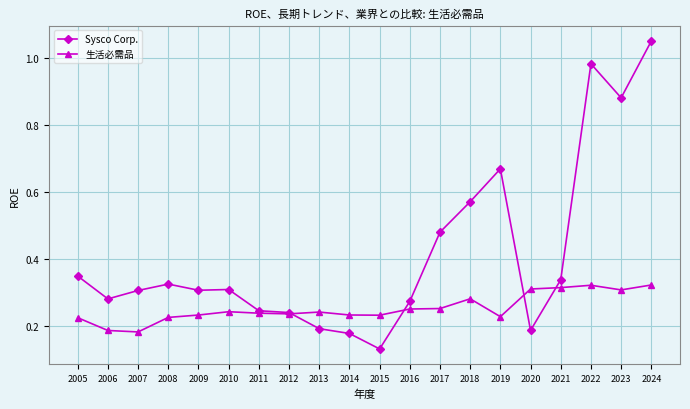

Does the chart display data point markers on the line(s)?

Yes